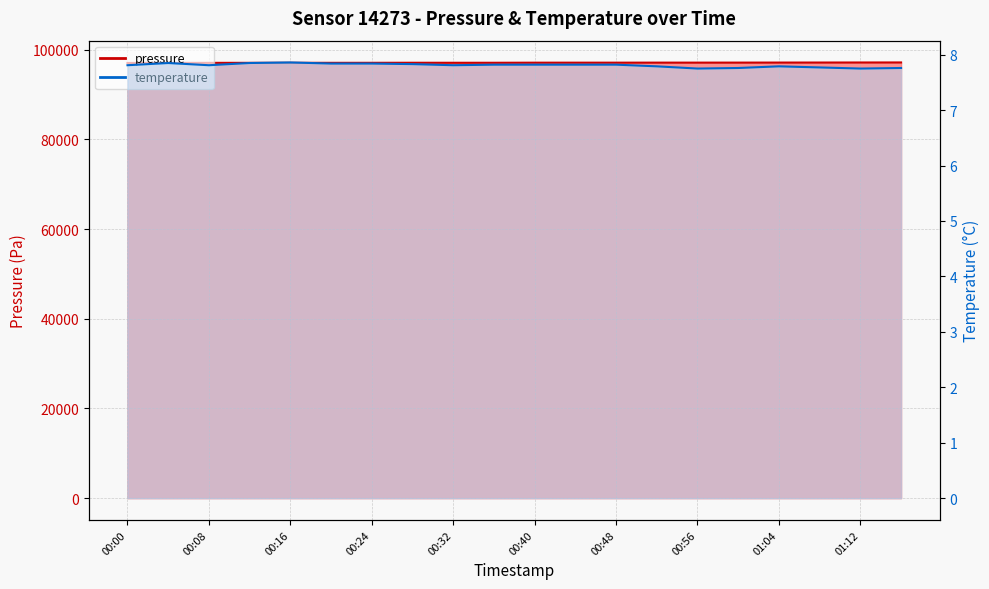

What is the label of the 4th point from the left?

00:12